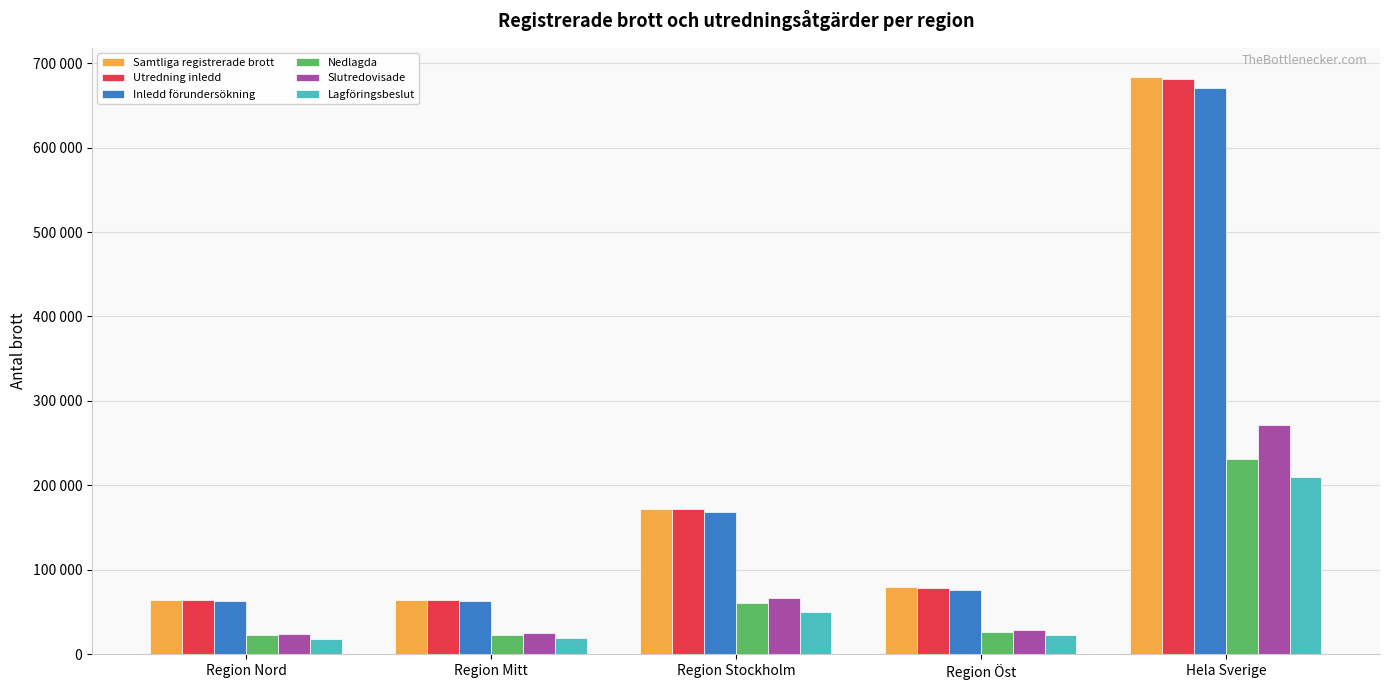

Is it true that Lagföringsbeslut equals 22910 at Region Öst?

True